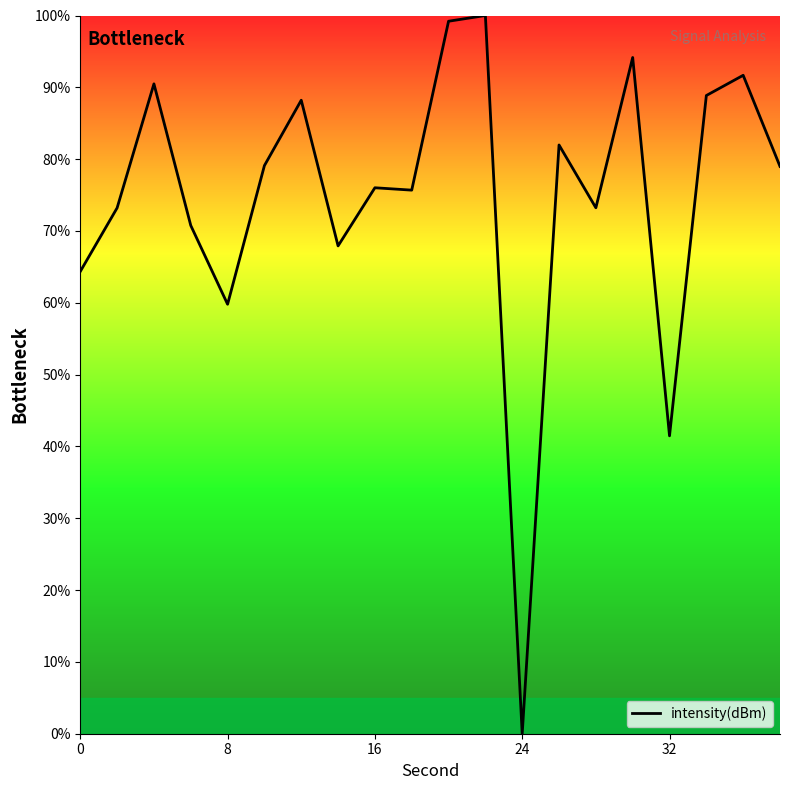

What is the maximum value shown in the chart?

100.0